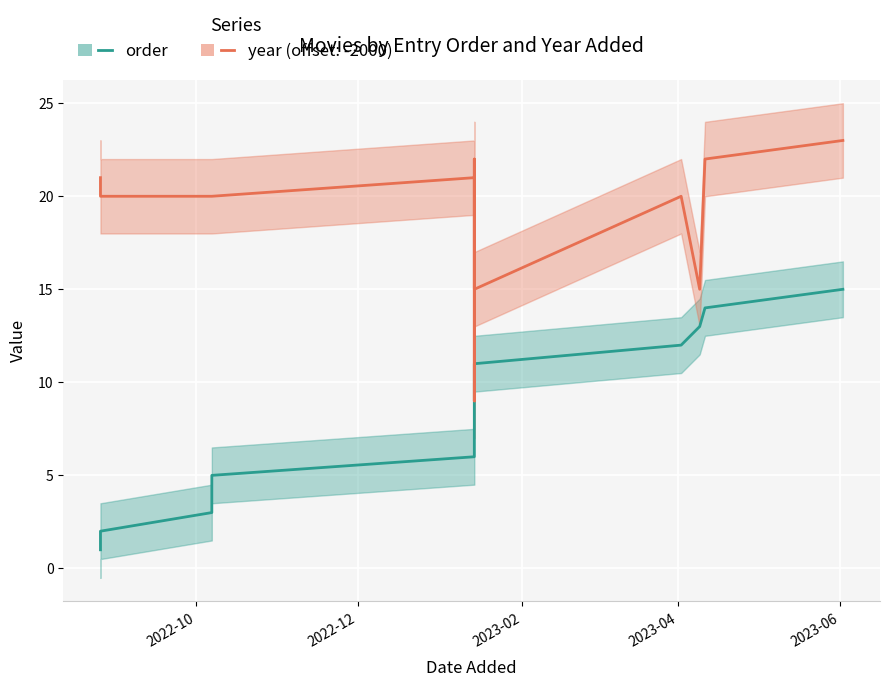

The value of order at 2022-10-07 is 4. True or false?

False